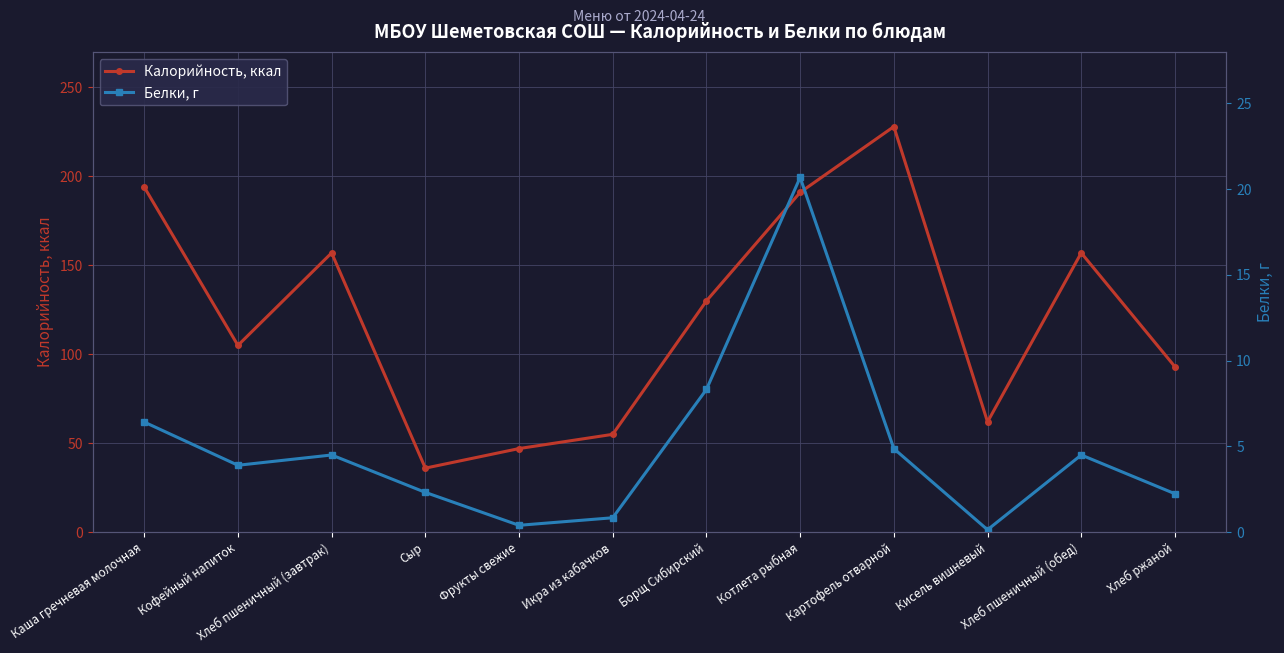

The value of Калорийность, ккал at Сыр is 36.0. True or false?

True